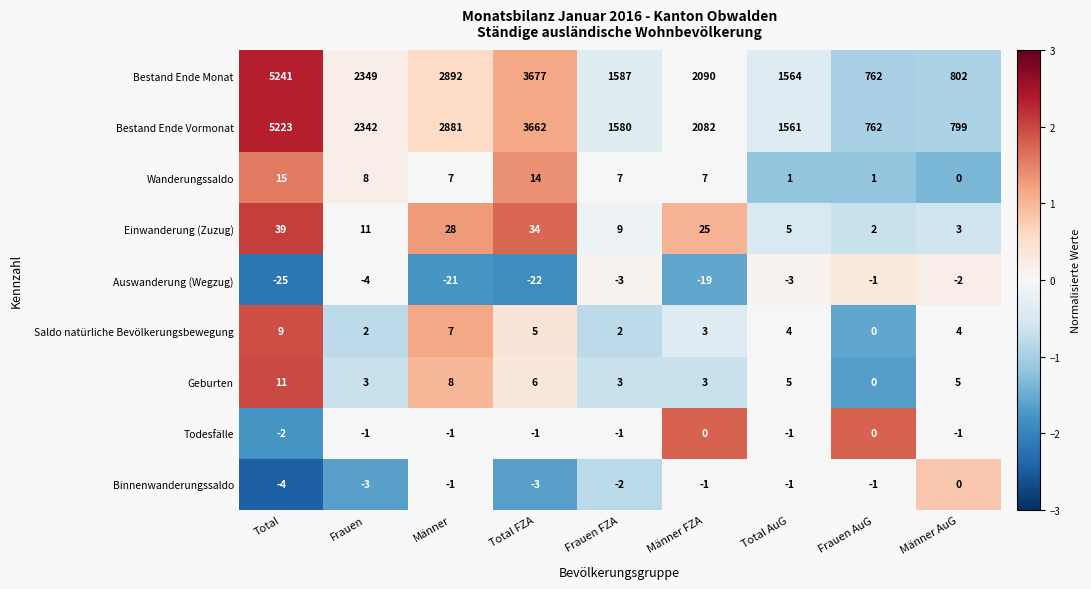

Which series changed the most between Frauen and Total FZA?

Bestand Ende Monat